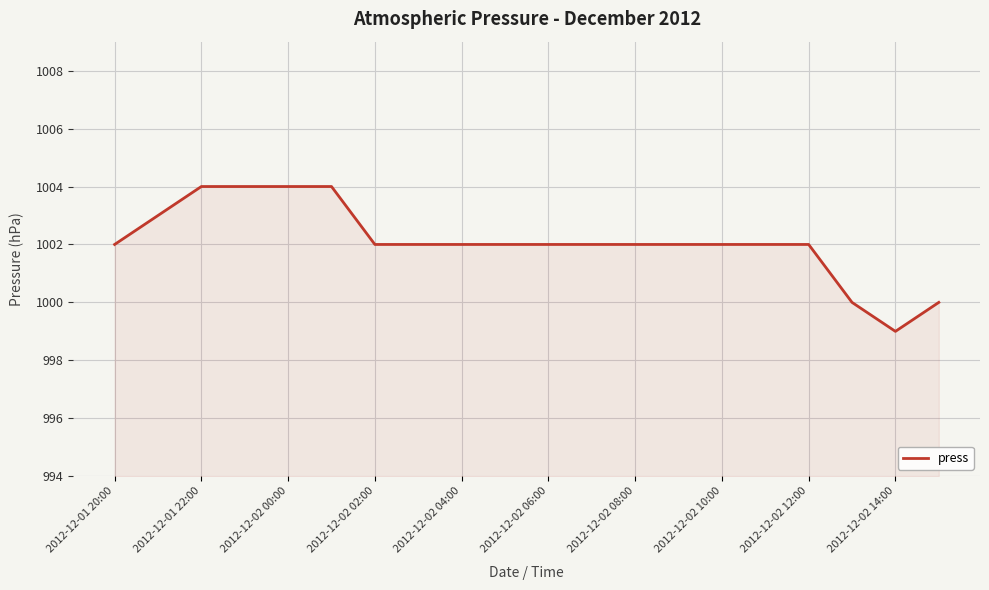

Does the chart have visible grid lines?

Yes